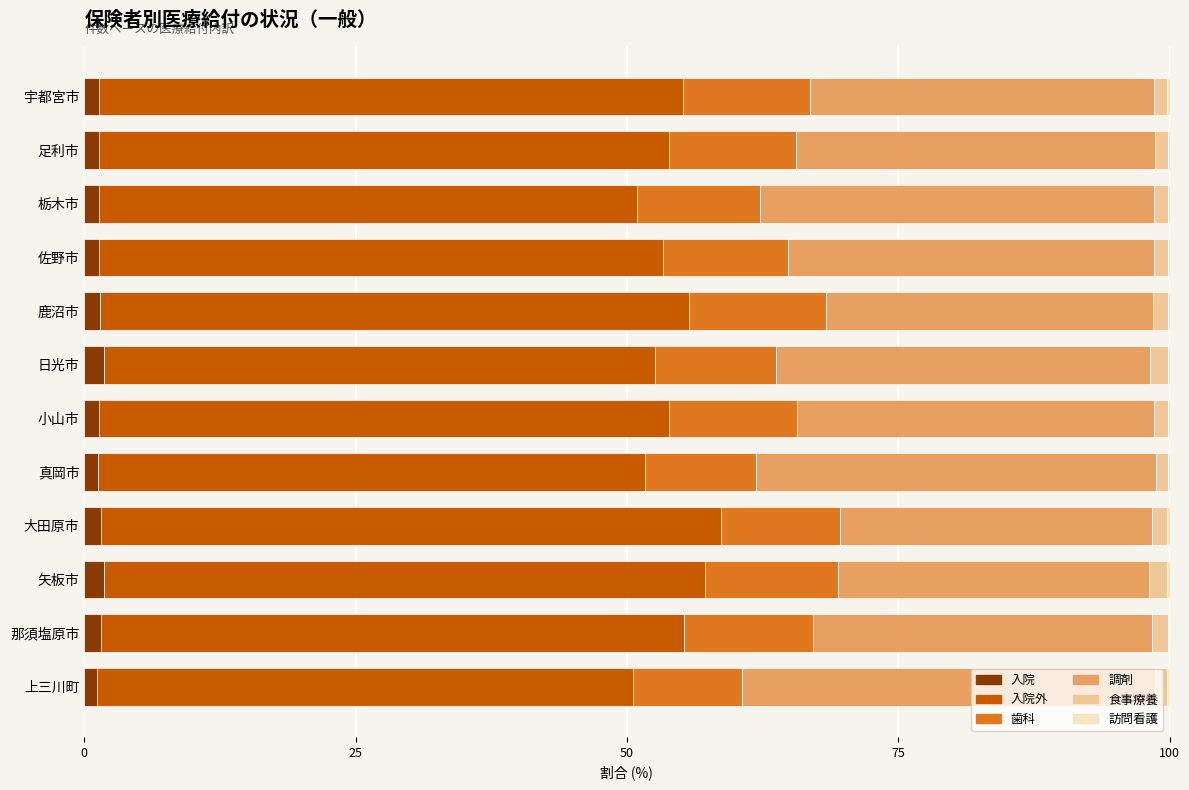

What is the sum of all 入院 values?

17.4